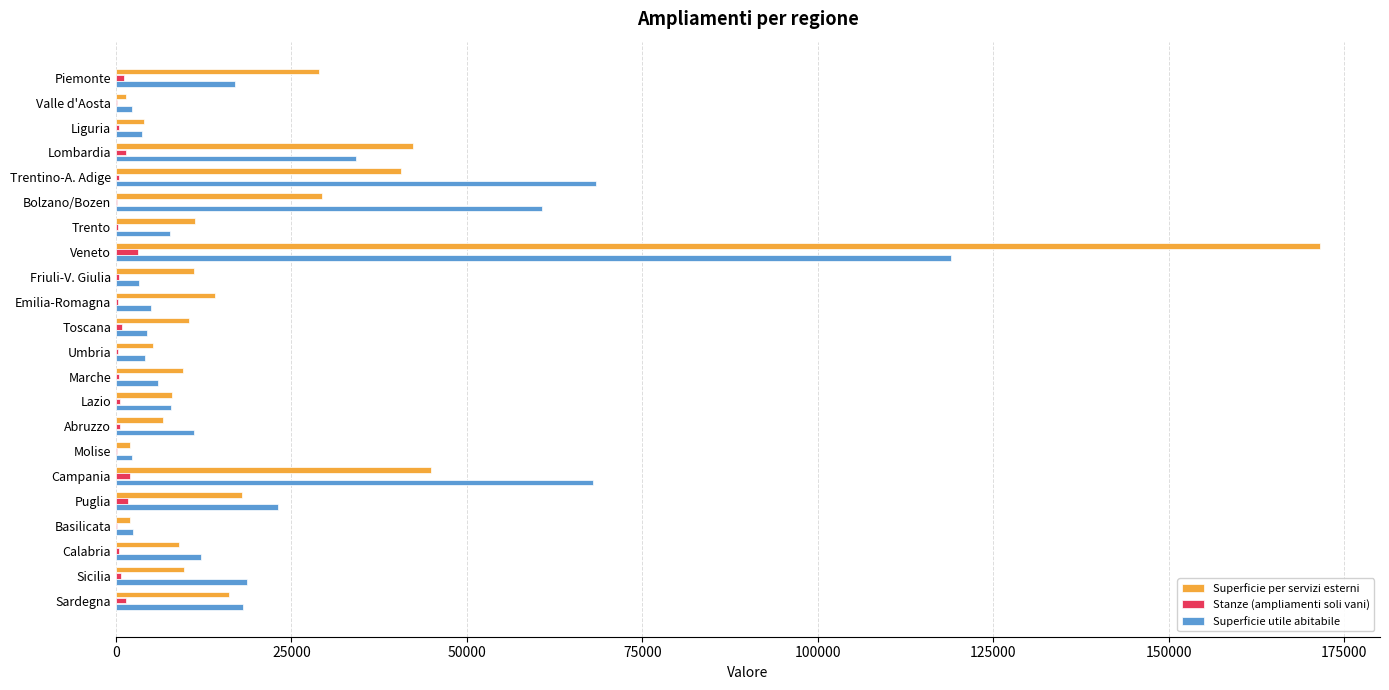

What is the sum of all Stanze (ampliamenti soli vani) values?

17161